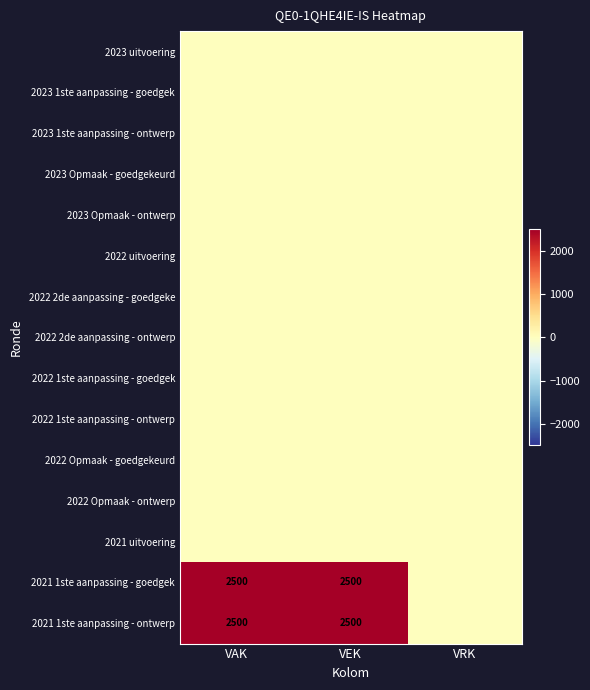

At VAK, list the series in order from smallest to largest.

2023 uitvoering, 2023 1ste aanpassing - goedgek, 2023 1ste aanpassing - ontwerp, 2023 Opmaak - goedgekeurd, 2023 Opmaak - ontwerp, 2022 uitvoering, 2022 2de aanpassing - goedgeke, 2022 2de aanpassing - ontwerp, 2022 1ste aanpassing - goedgek, 2022 1ste aanpassing - ontwerp, 2022 Opmaak - goedgekeurd, 2022 Opmaak - ontwerp, 2021 uitvoering, 2021 1ste aanpassing - goedgek, 2021 1ste aanpassing - ontwerp